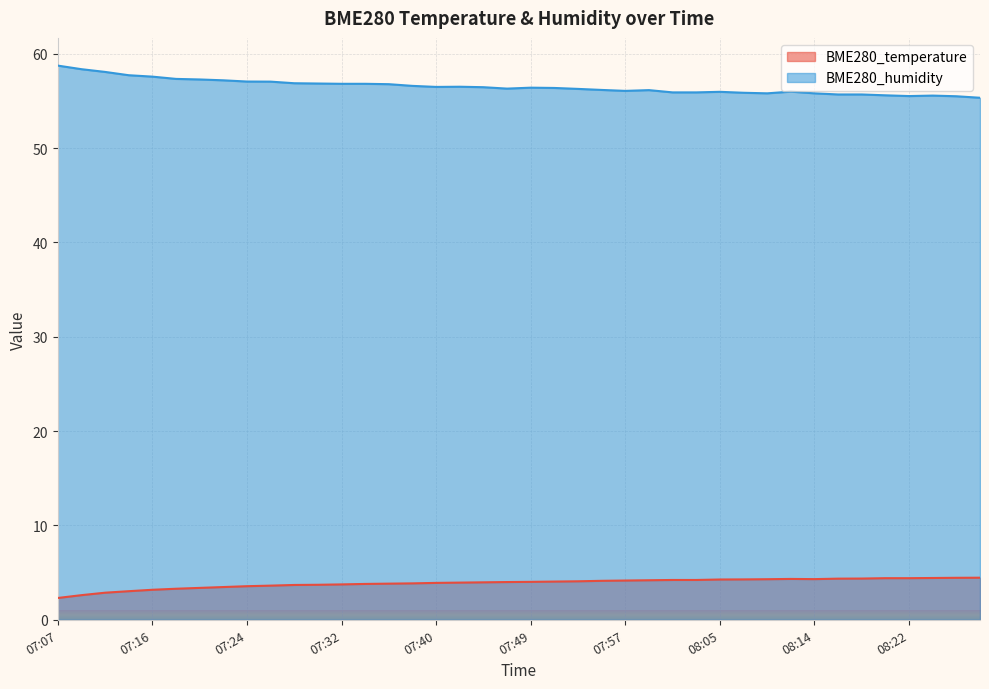

True or false: BME280_temperature and BME280_humidity intersect in this chart.

False